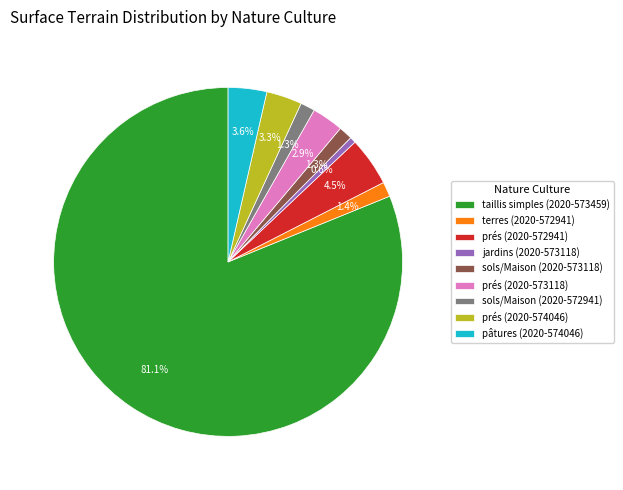

Is there a majority slice in this chart?

Yes